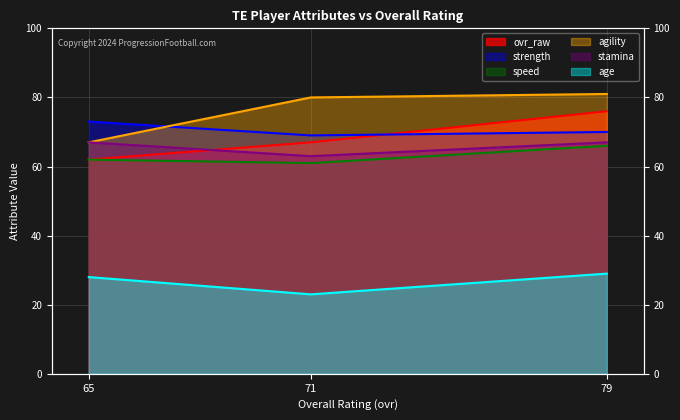

What is the sum of all stamina values?

197